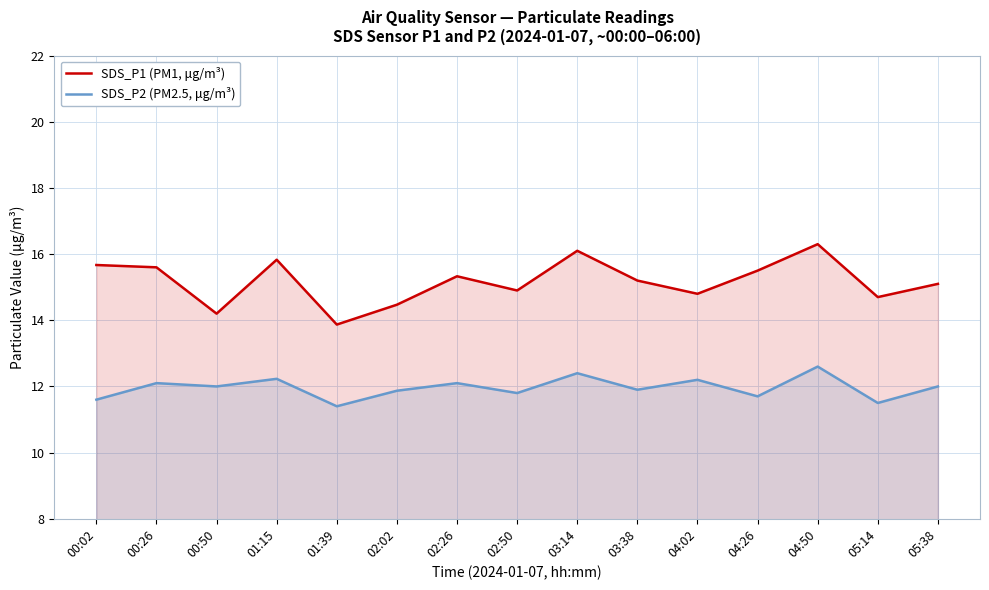

What are all the series names shown in the legend?

SDS_P1 (PM1, μg/m³), SDS_P2 (PM2.5, μg/m³)